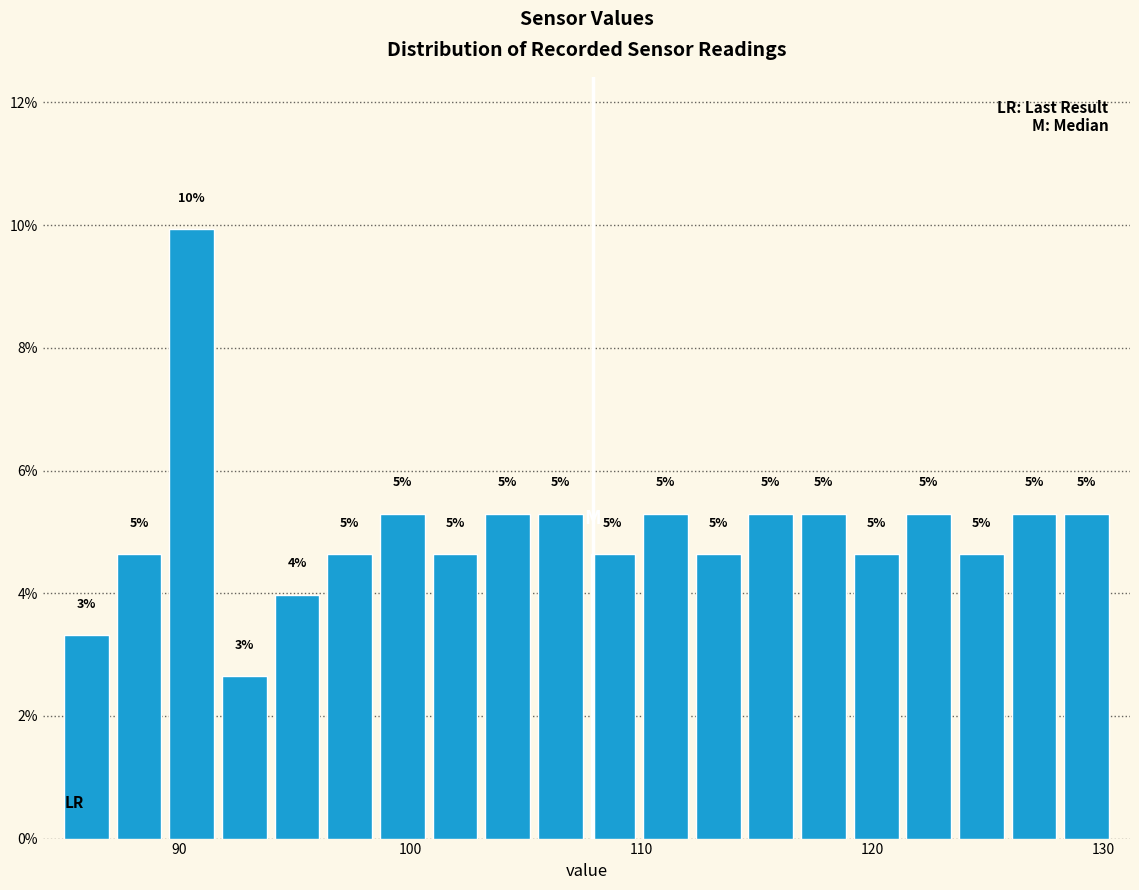

Read against the x-axis, roughly where is the centre of the tallest bar?

91